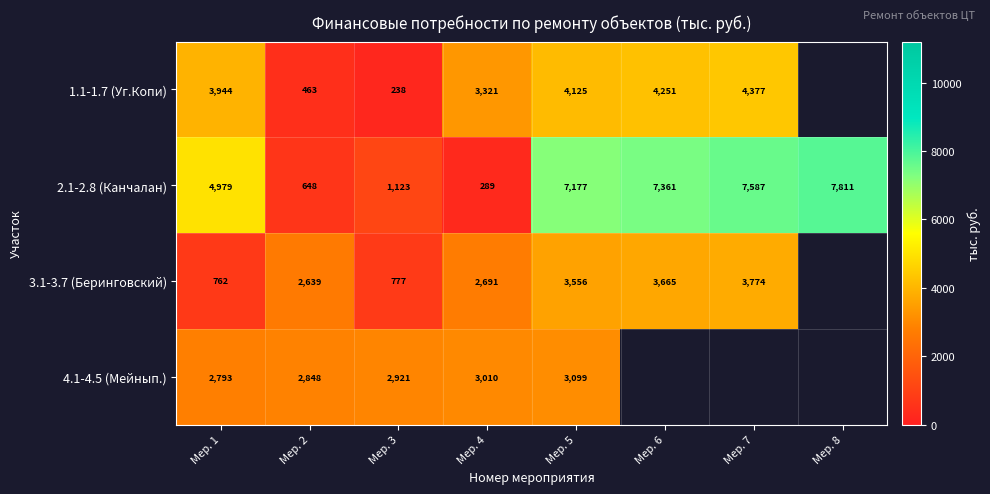

Is the value of 2.1-2.8 (Канчалан) at Мер. 6 greater than the value of 4.1-4.5 (Мейнып.) at Мер. 2?

Yes